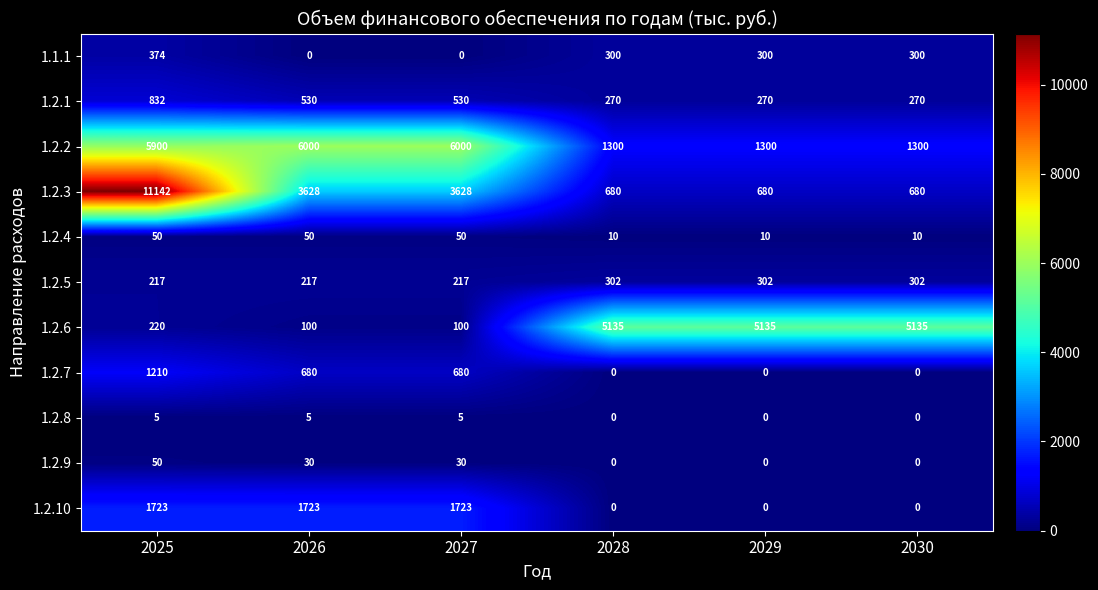

Is it true that 1.2.6 equals 8999 at 2028?

False